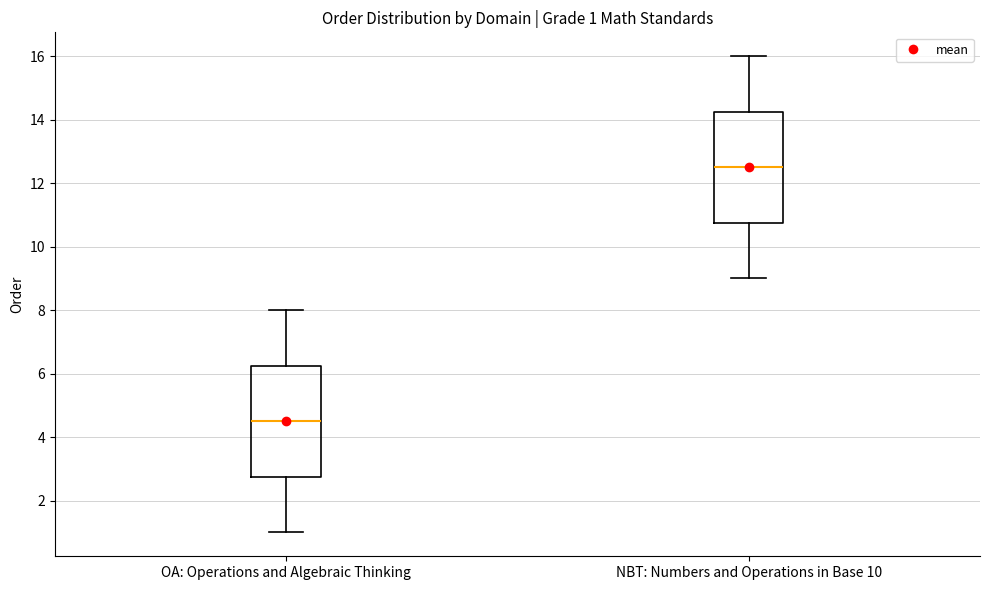

Which box's median line is the highest?

NBT: Numbers and Operations in Base 10